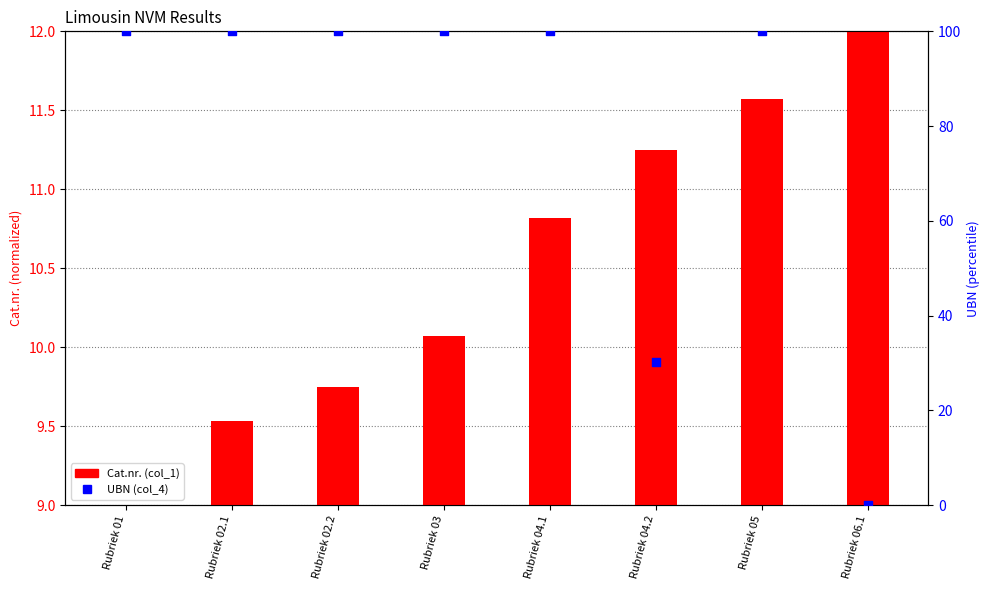

At how many categories does at least one series exceed 87?

6